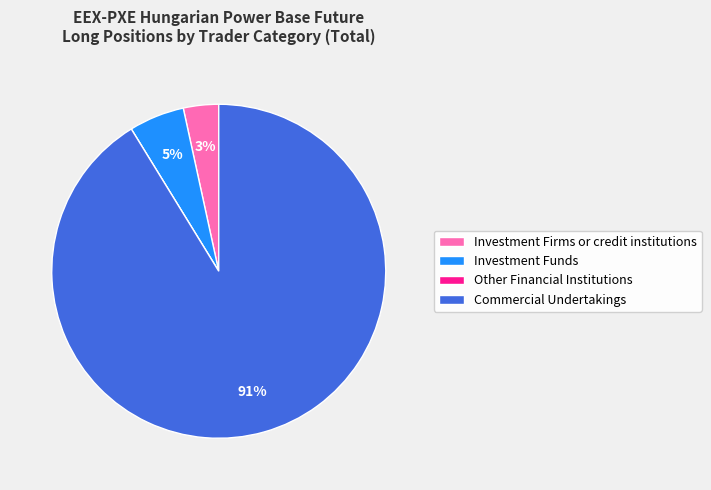

What percentage is the Investment Firms or credit institutions slice, to the nearest percent?

3%